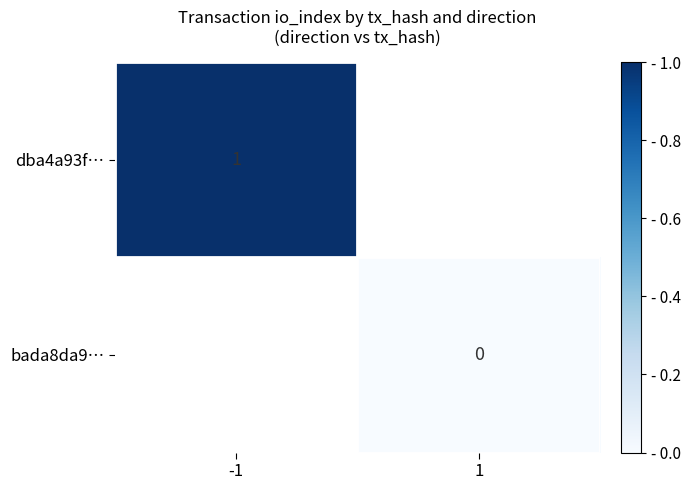

The value of dba4a93f… at -1 is 1. True or false?

True